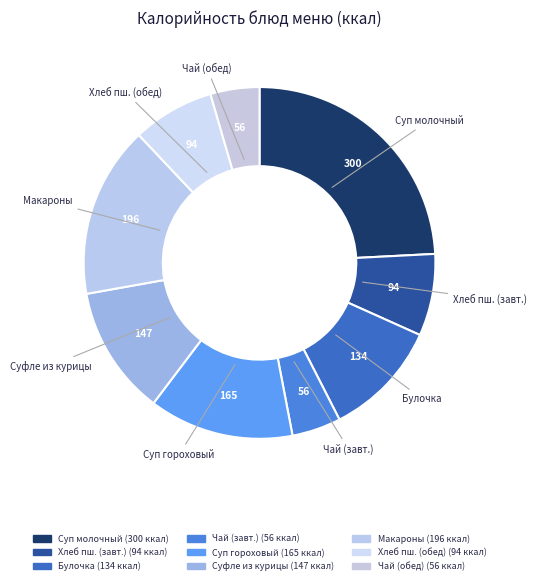

How many segments does this pie chart have?

9